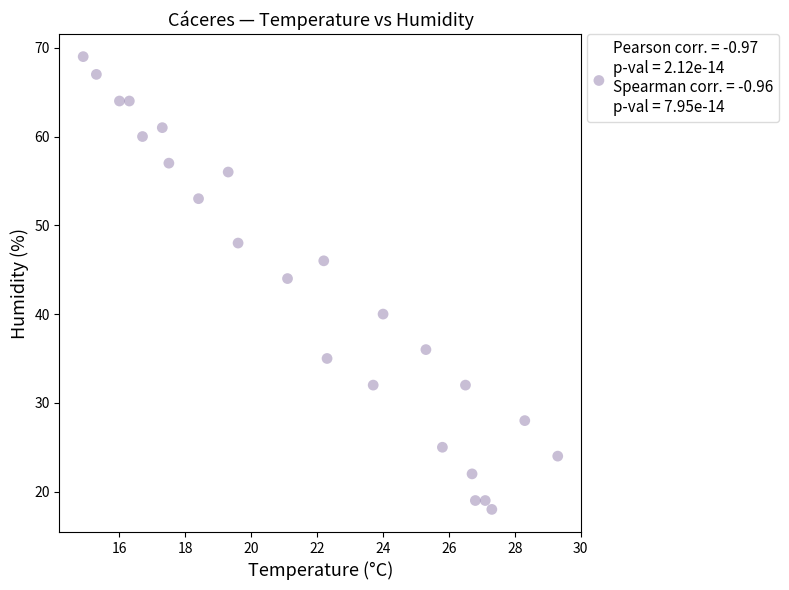

What Y value in the scatter plot is closest to 43?

44